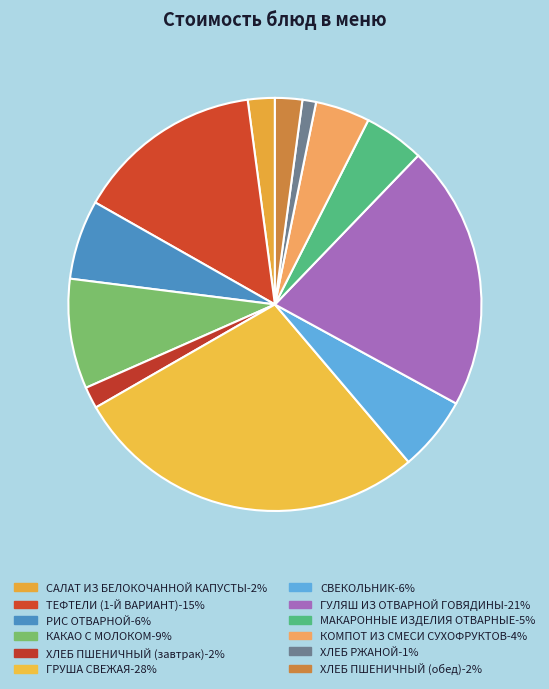

Do ХЛЕБ РЖАНОЙ and ГУЛЯШ ИЗ ОТВАРНОЙ ГОВЯДИНЫ together represent more than half of the pie?

No